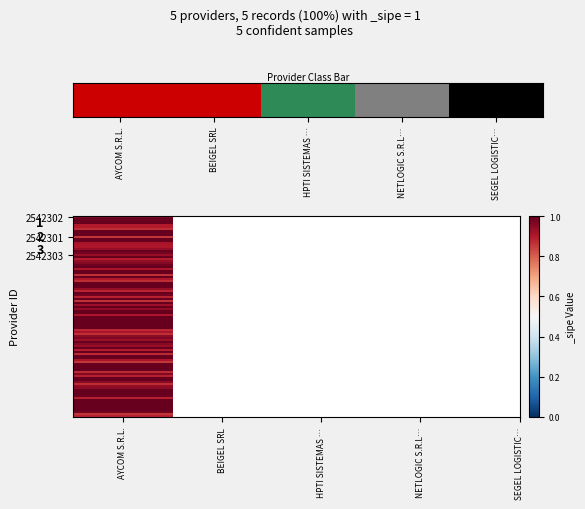

How many positive values are there?

4